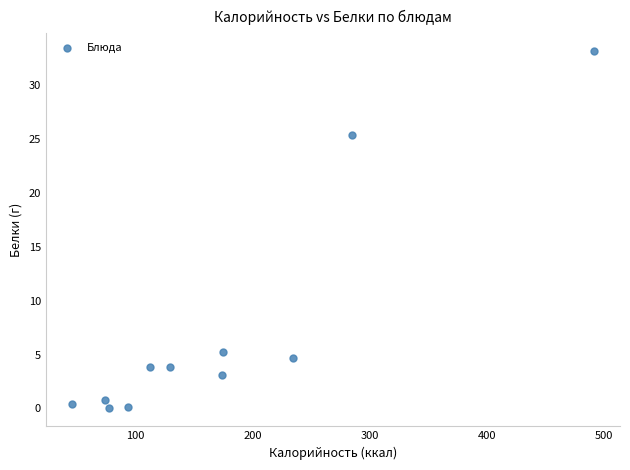

What Y value in the scatter plot is closest to 16?

25.3